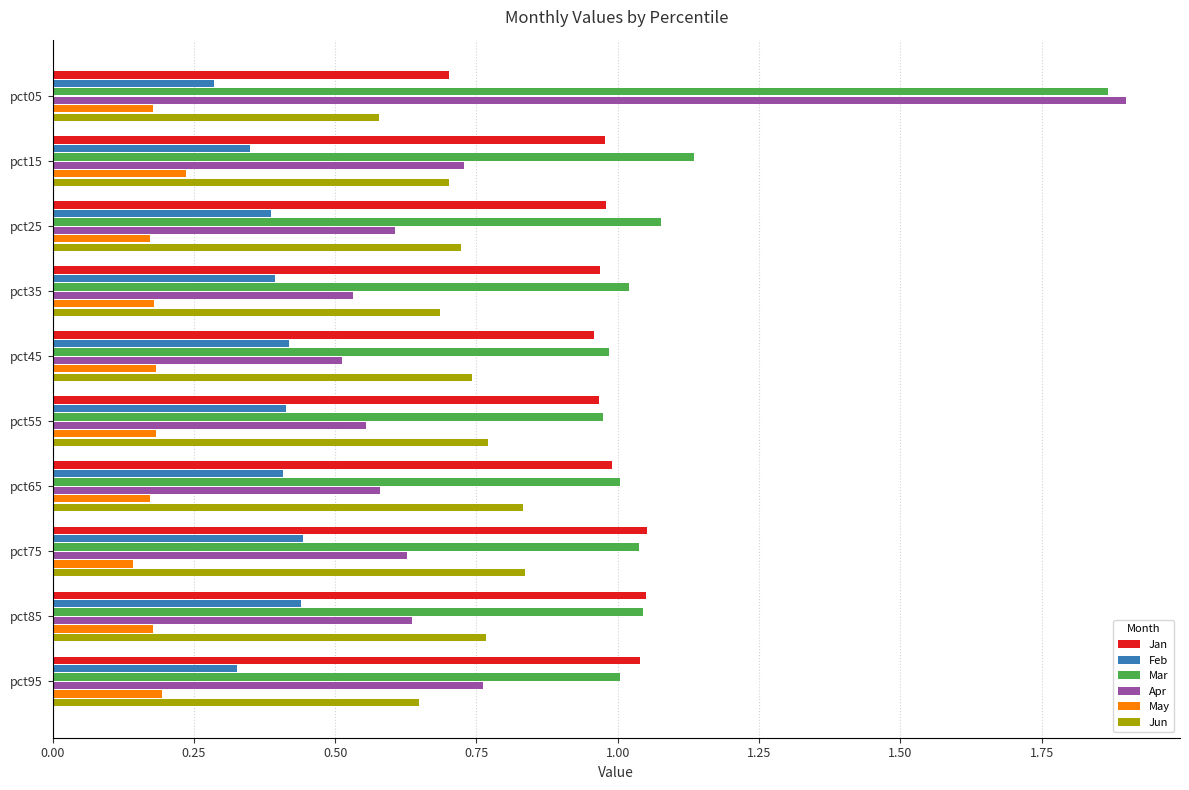

At which label is Jun closest to 0?

pct05